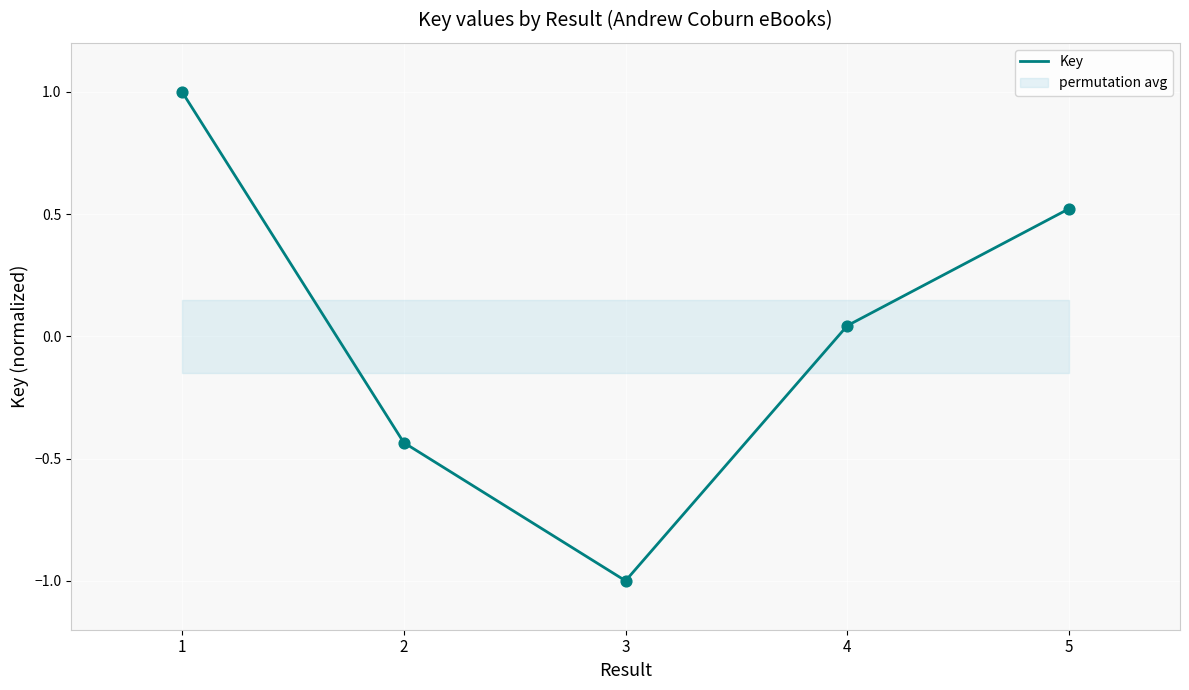

What is the change in value from 3 to 5?

+1.5